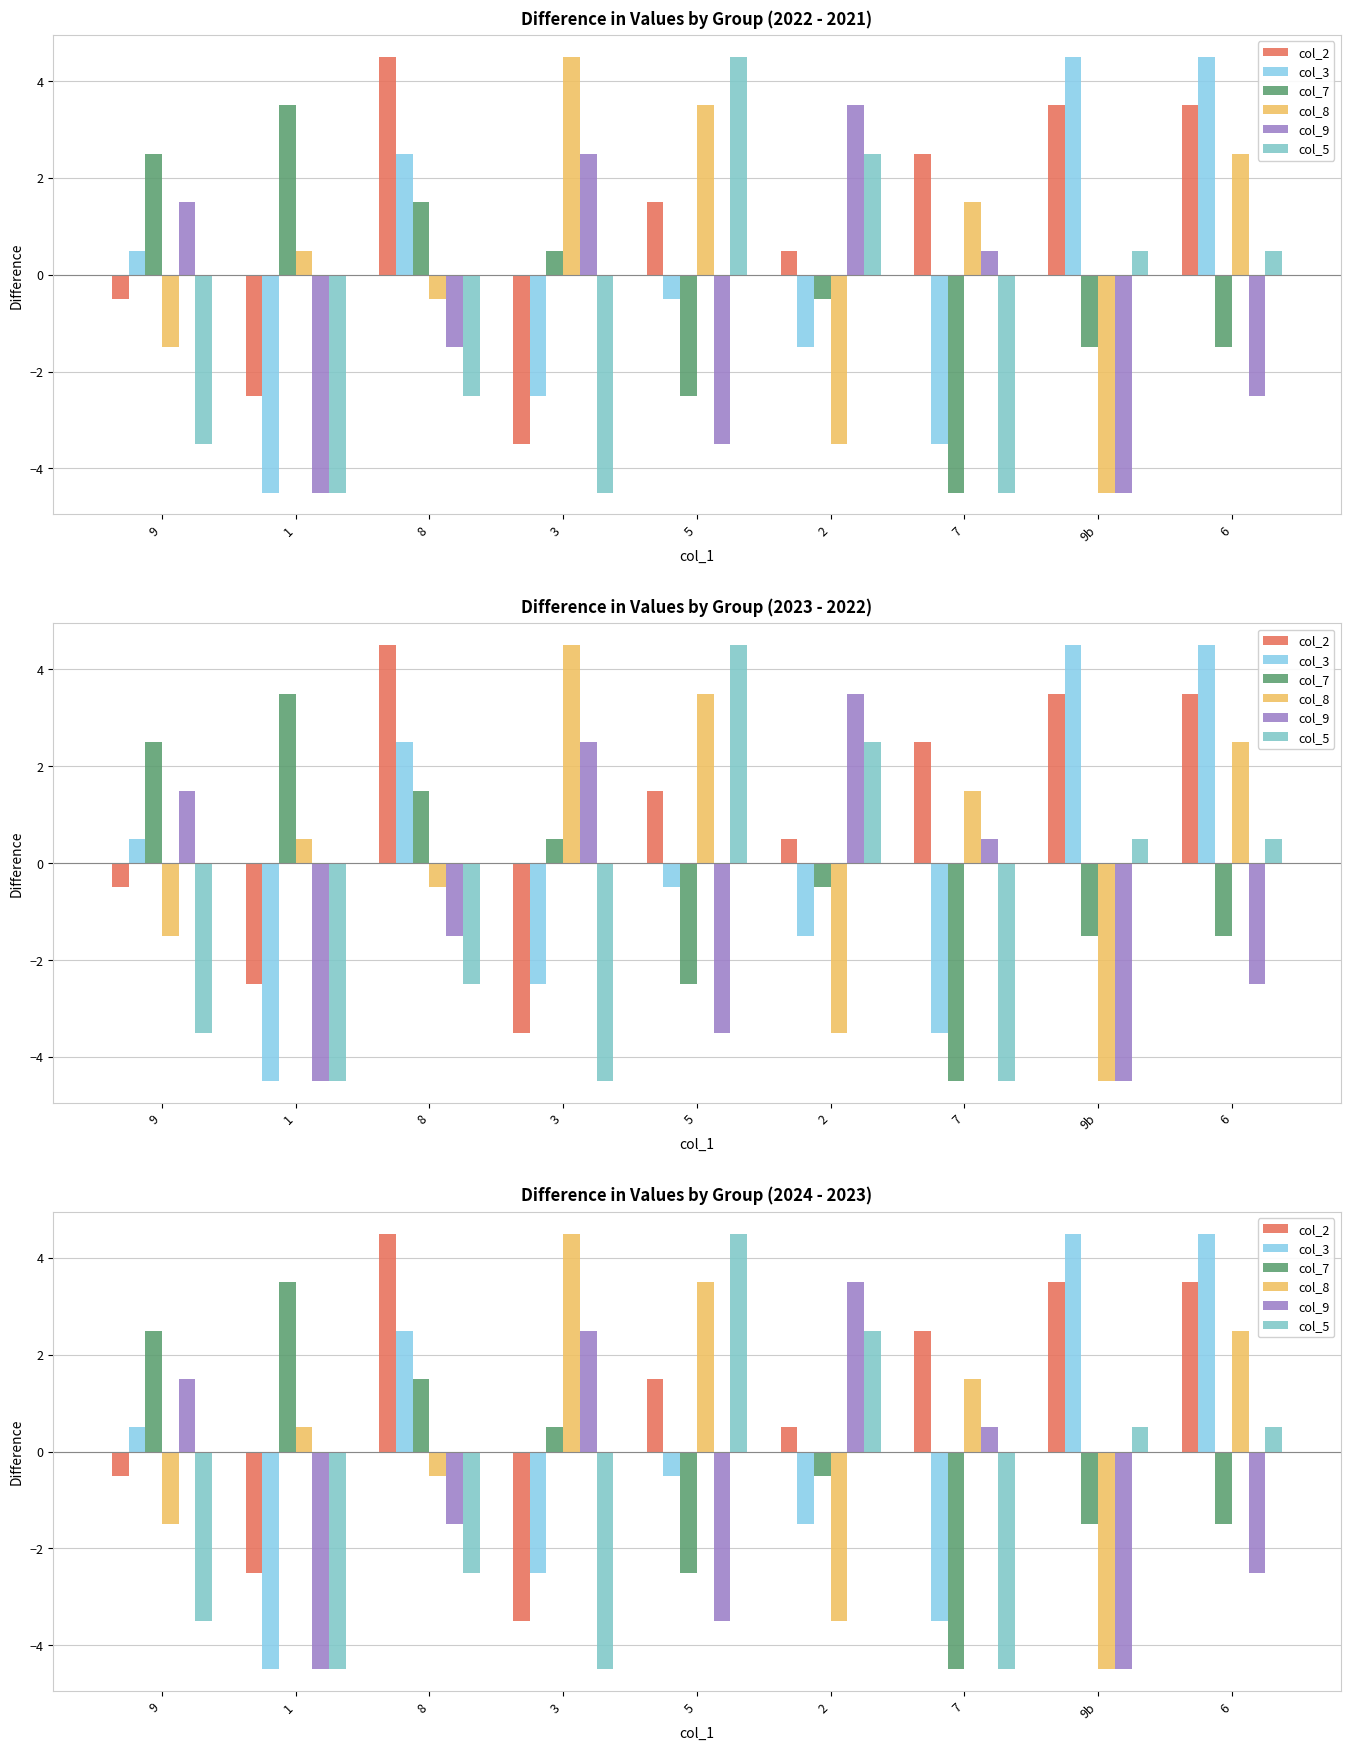

Reading left to right, transcribe all the data shown in this chart.

col_2: -0.5	-2.5	4.5	-3.5	1.5	0.5	2.5	3.5	3.5
col_3: 0.5	-4.5	2.5	-2.5	-0.5	-1.5	-3.5	4.5	4.5
col_7: 2.5	3.5	1.5	0.5	-2.5	-0.5	-4.5	-1.5	-1.5
col_8: -1.5	0.5	-0.5	4.5	3.5	-3.5	1.5	-4.5	2.5
col_9: 1.5	-4.5	-1.5	2.5	-3.5	3.5	0.5	-4.5	-2.5
col_5: -3.5	-4.5	-2.5	-4.5	4.5	2.5	-4.5	0.5	0.5